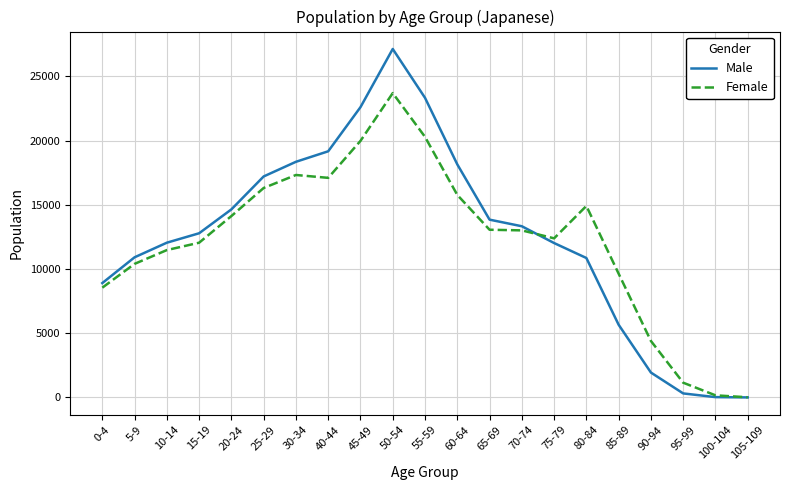

At how many categories does at least one series exceed 24570?

1